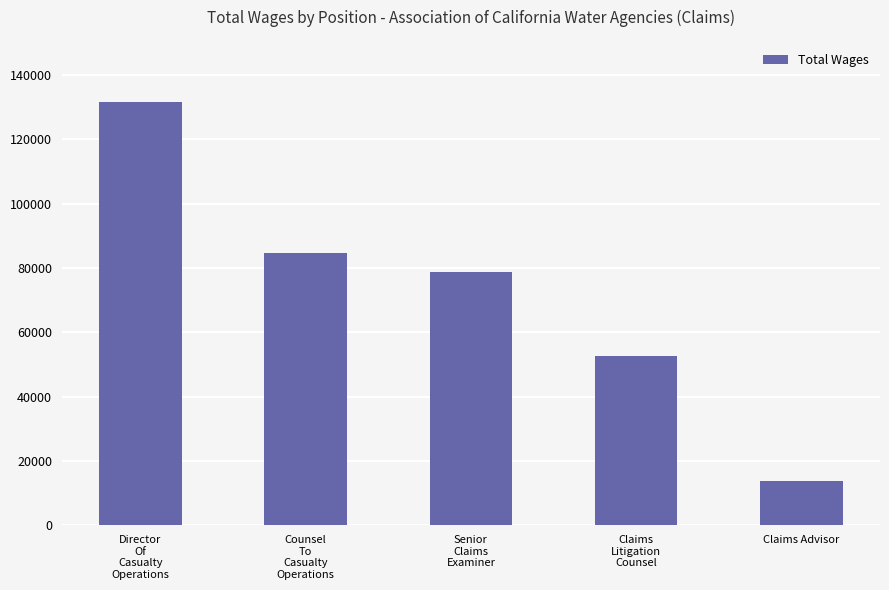

The chart shows a value of 21278 at Claims
Litigation
Counsel. True or false?

False